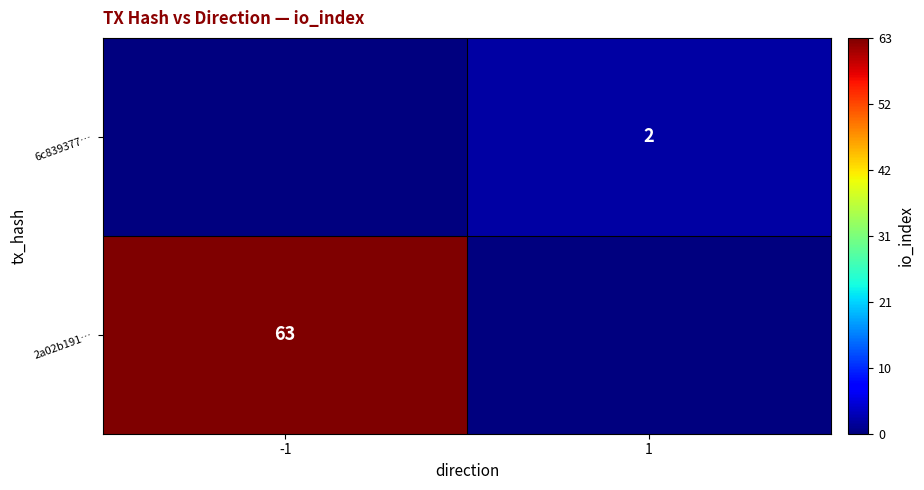

The 2a02b191… series shows 111 at -1. True or false?

False